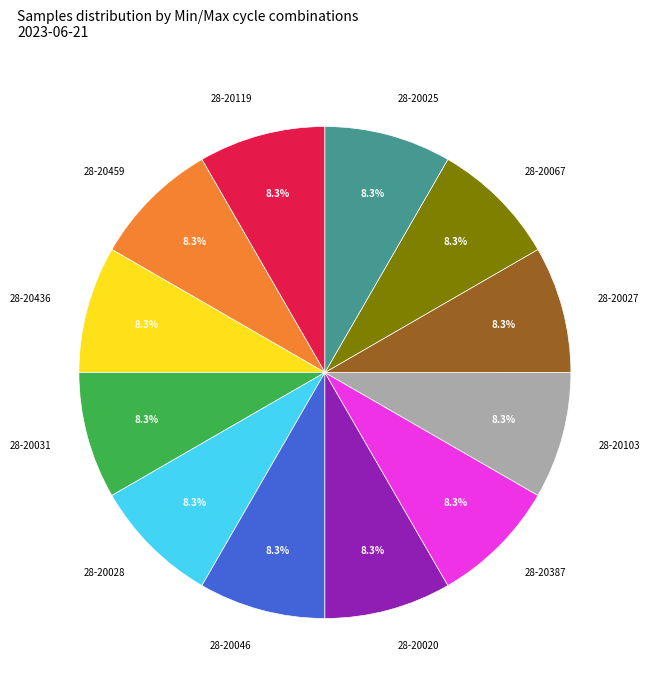

How many segments does this pie chart have?

12